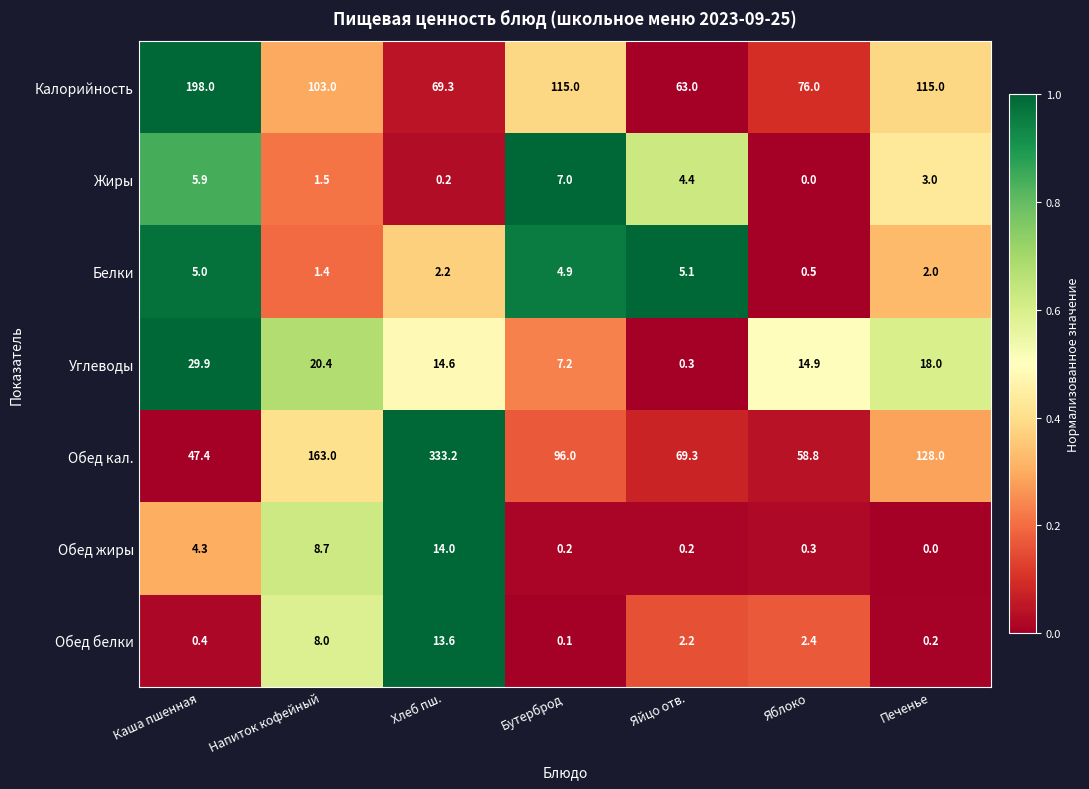

How many categories are shown in the chart?

7